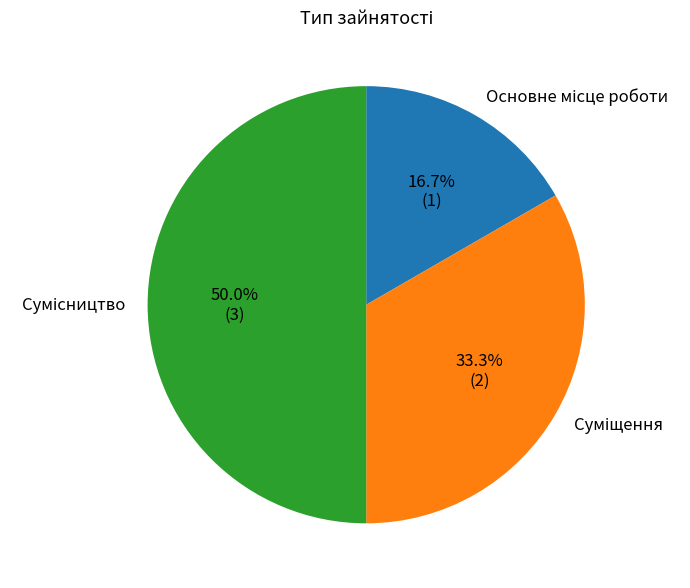

How many segments does this pie chart have?

3